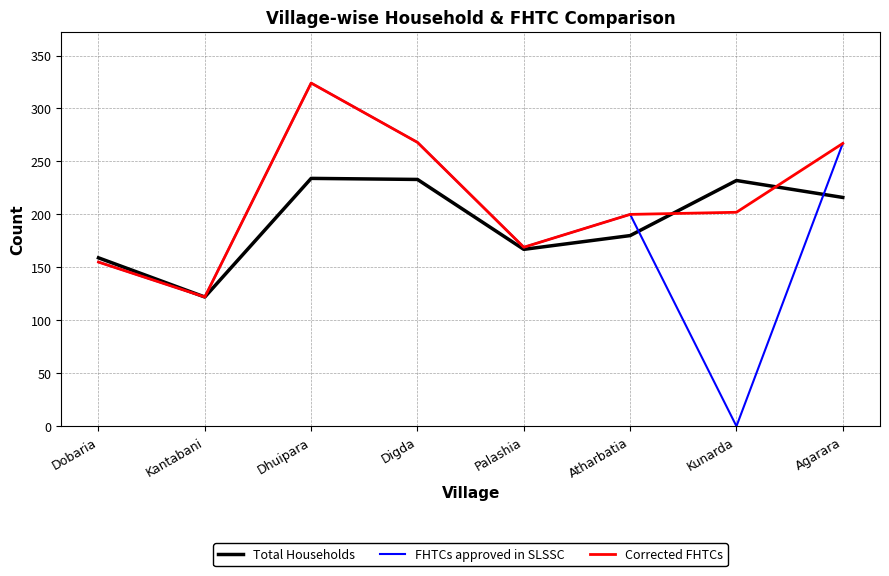

What is the maximum value shown in the chart?

324